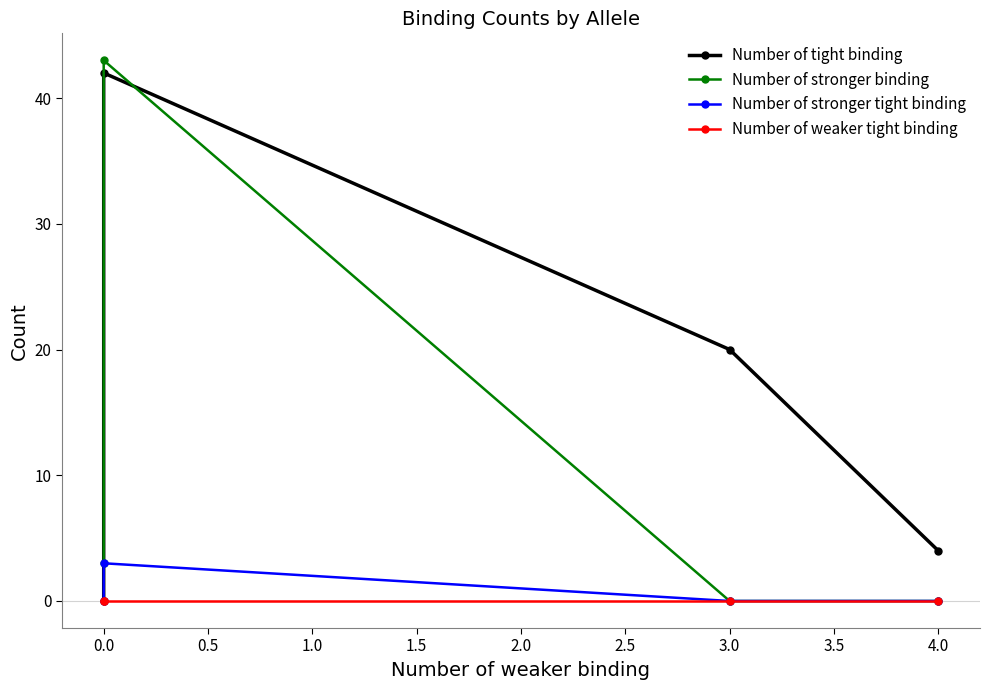

Does the chart have visible grid lines?

No